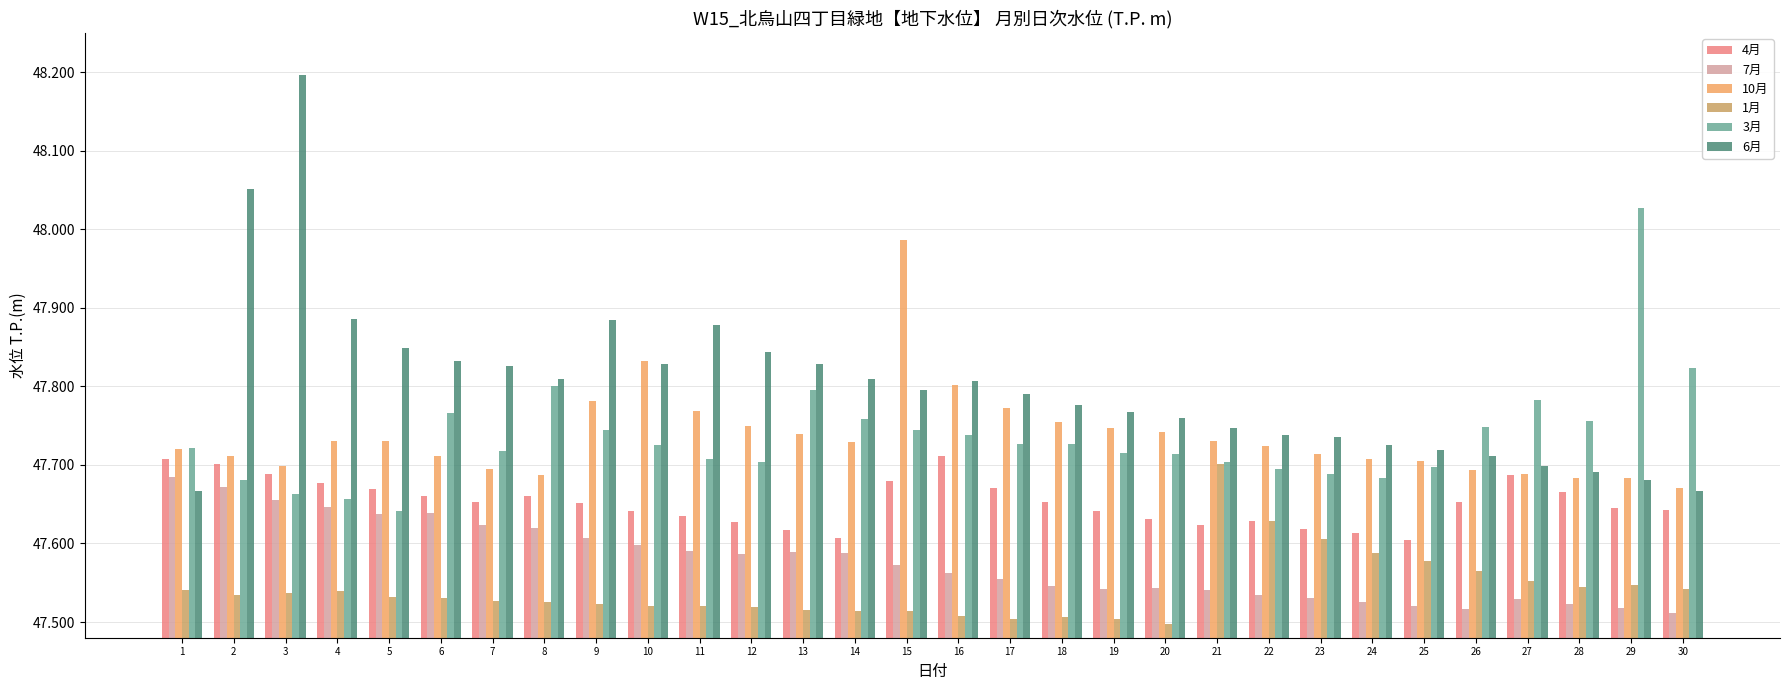

What is the total value across all series at 2?

286.4